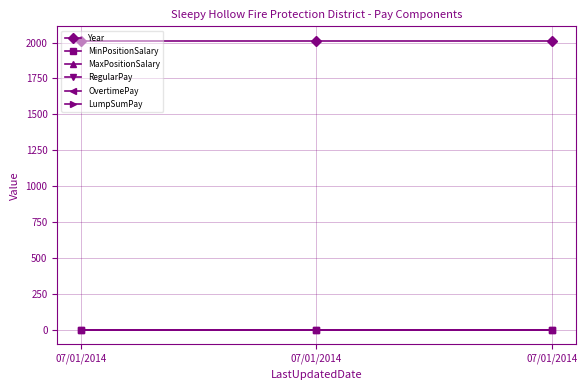

What is the sum of all MinPositionSalary values?

0.2